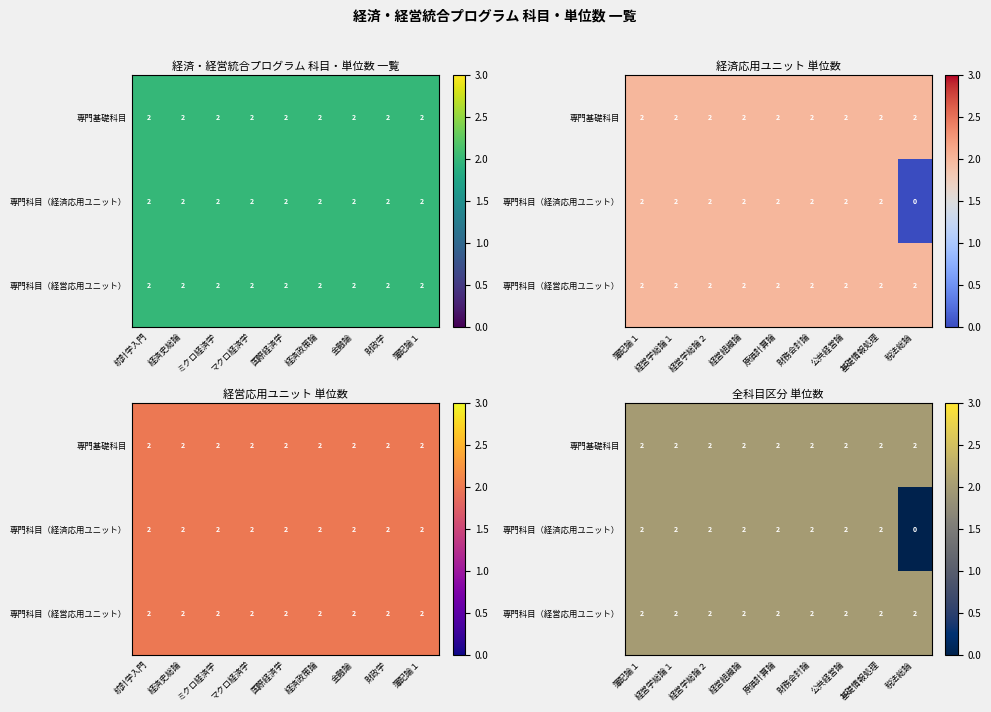

The value of 専門基礎科目 at 公共経営論 is 2. True or false?

True